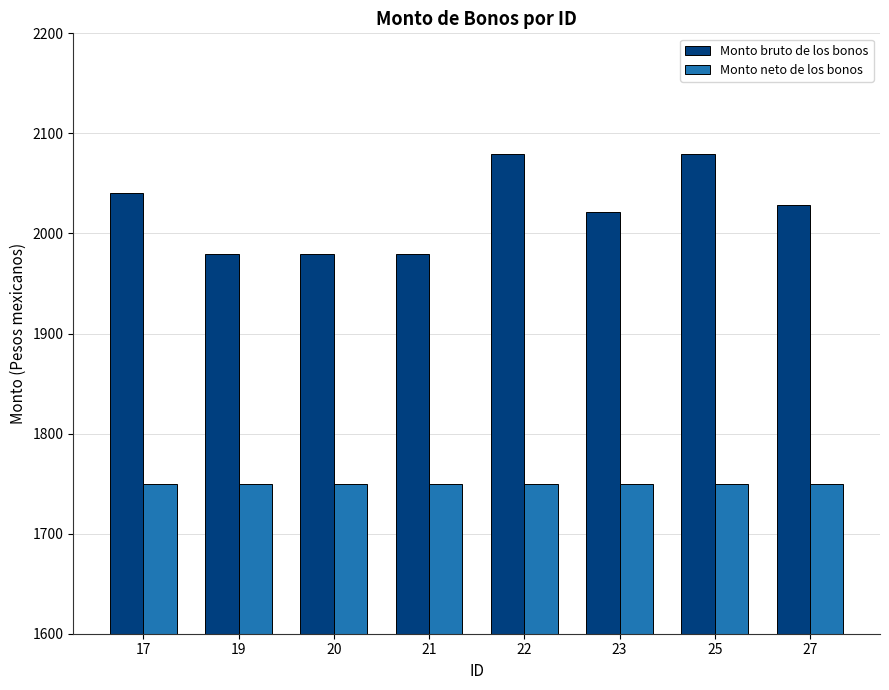

Which series has the largest total across all categories?

Monto bruto de los bonos